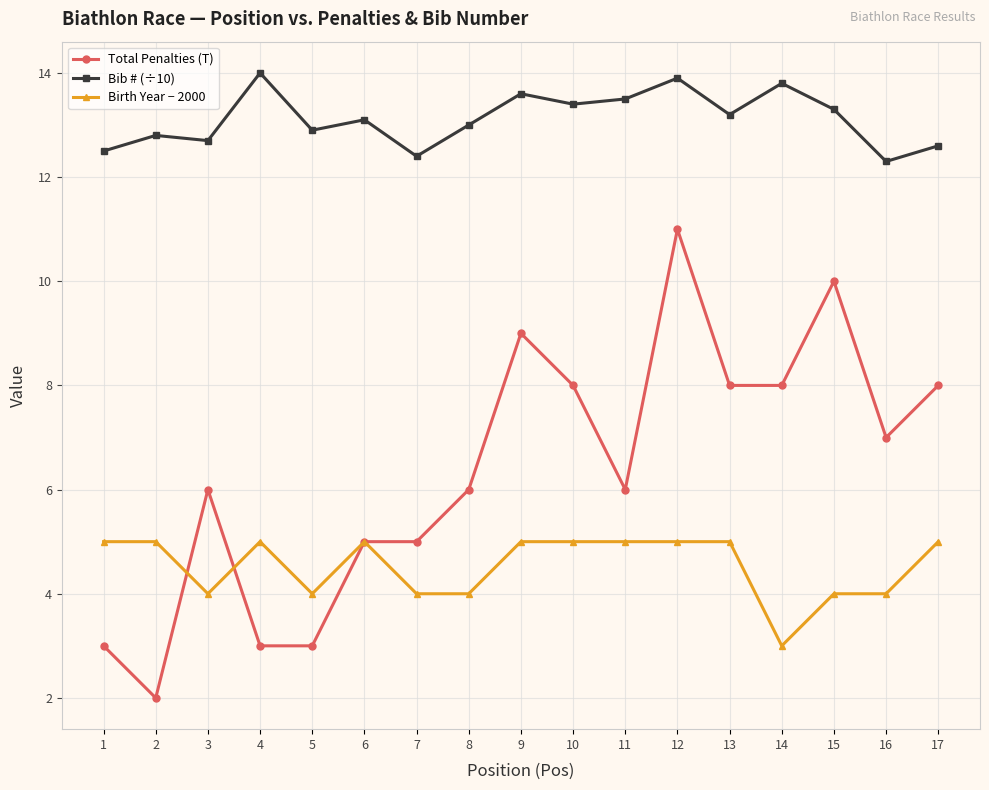

True or false: Total Penalties (T) has more than 1 points higher than both neighbors.

True